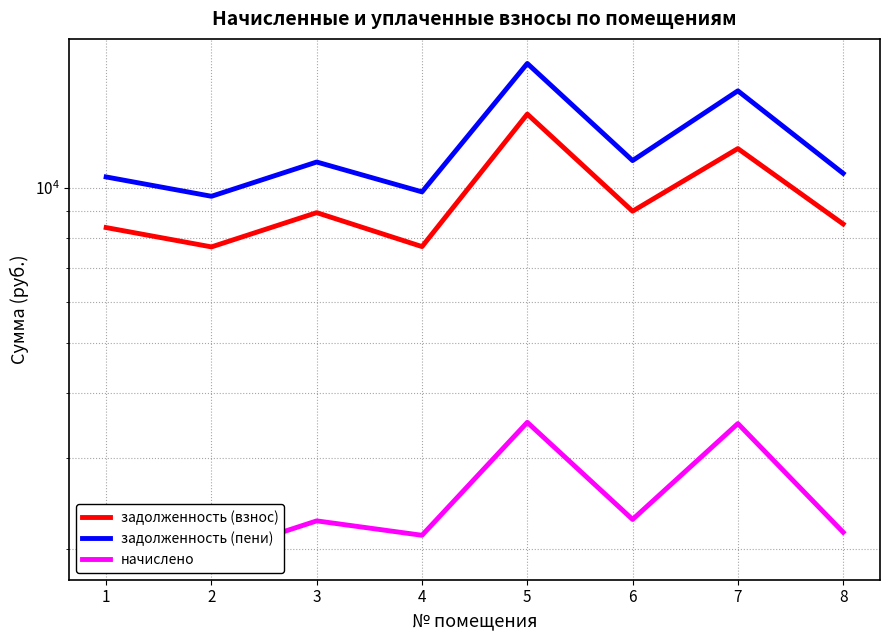

What is the average value of the задолженность (взнос) series?

9498.1